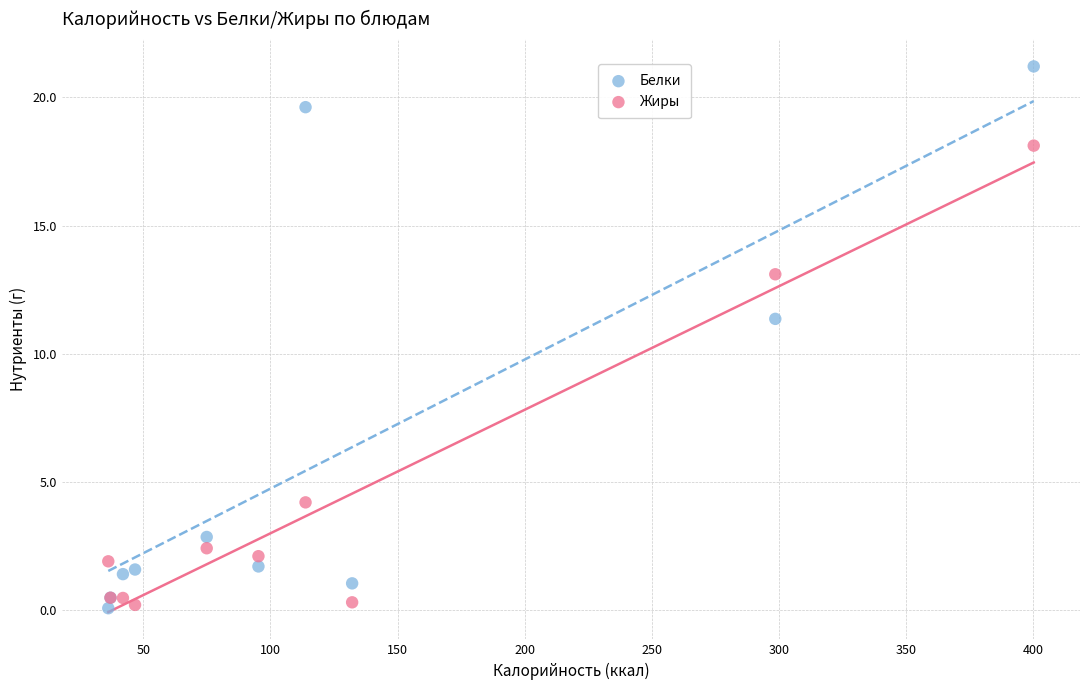

In the Белки series, what Y value is closest to 10?

11.4